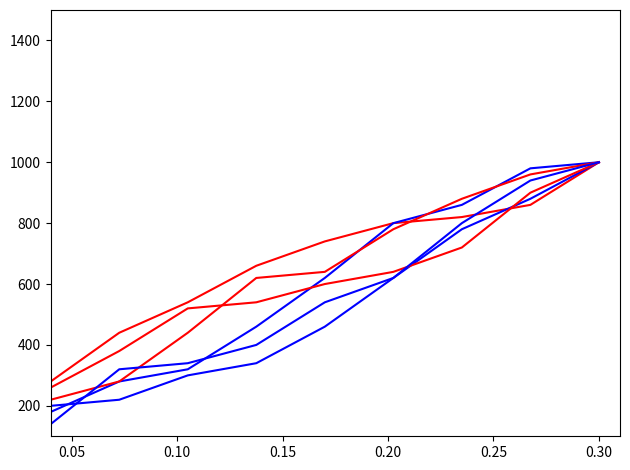

How many lines are shown in the chart?

6